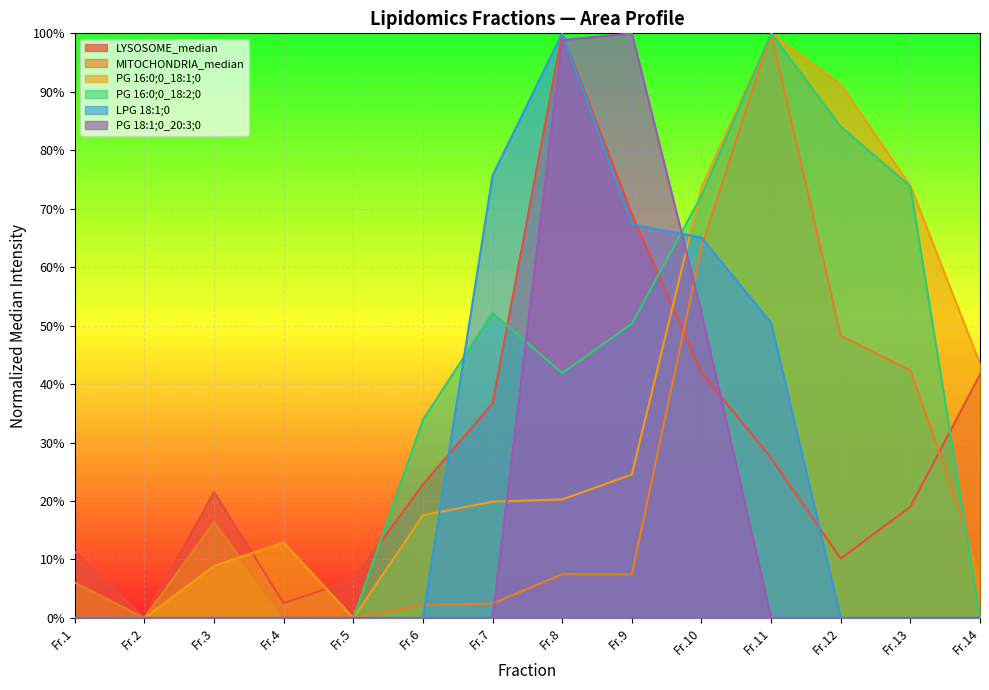

Count the number of data series in this chart.

6